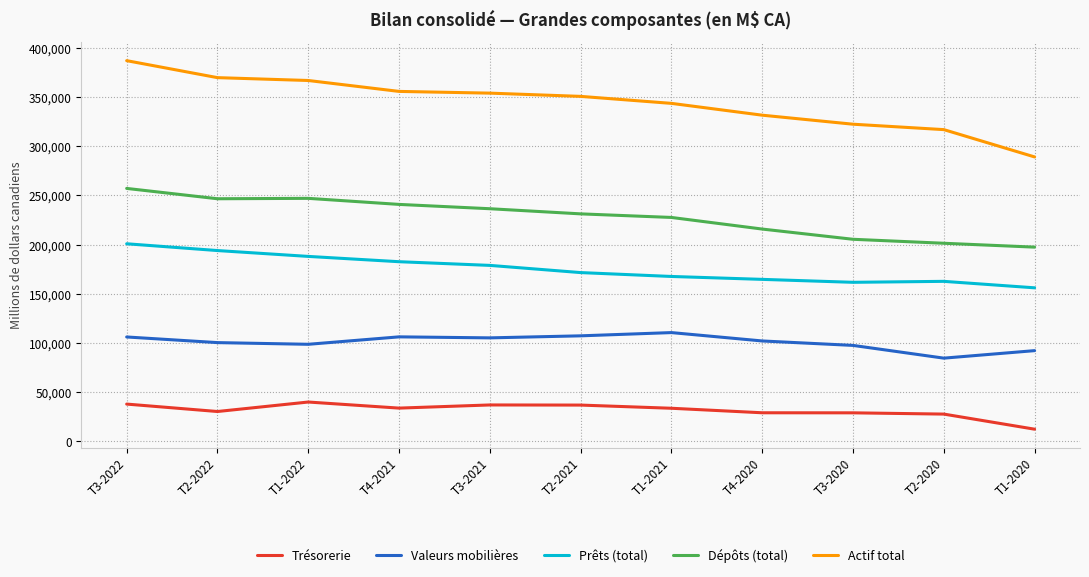

List the series in order of their overall mean, lowest first.

Trésorerie, Valeurs mobilières, Prêts (total), Dépôts (total), Actif total